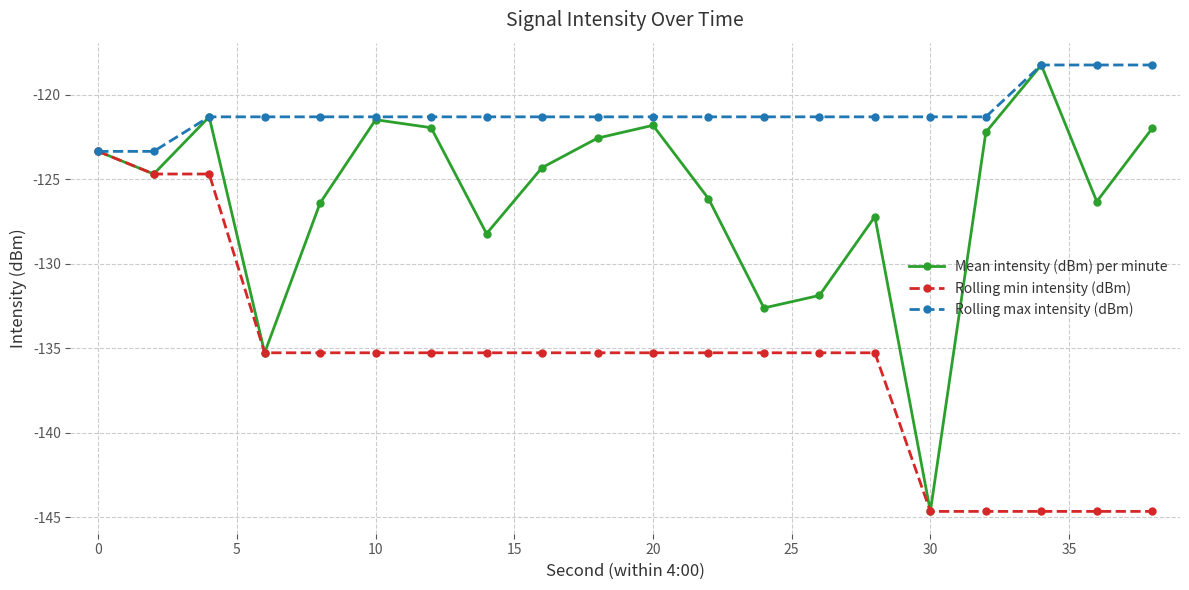

Which series has the widest spread of values?

Mean intensity (dBm) per minute